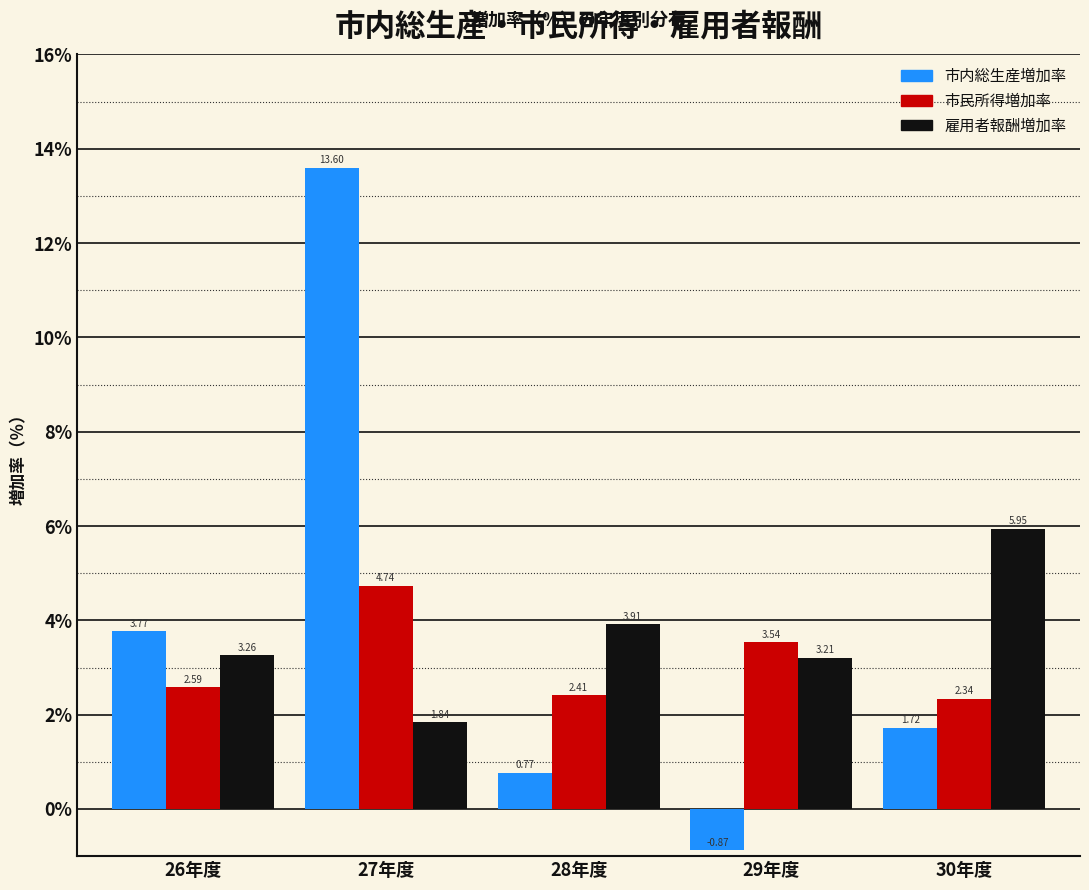

What is the difference between the second highest and minimum values in the 市内総生産増加率 series?

4.6